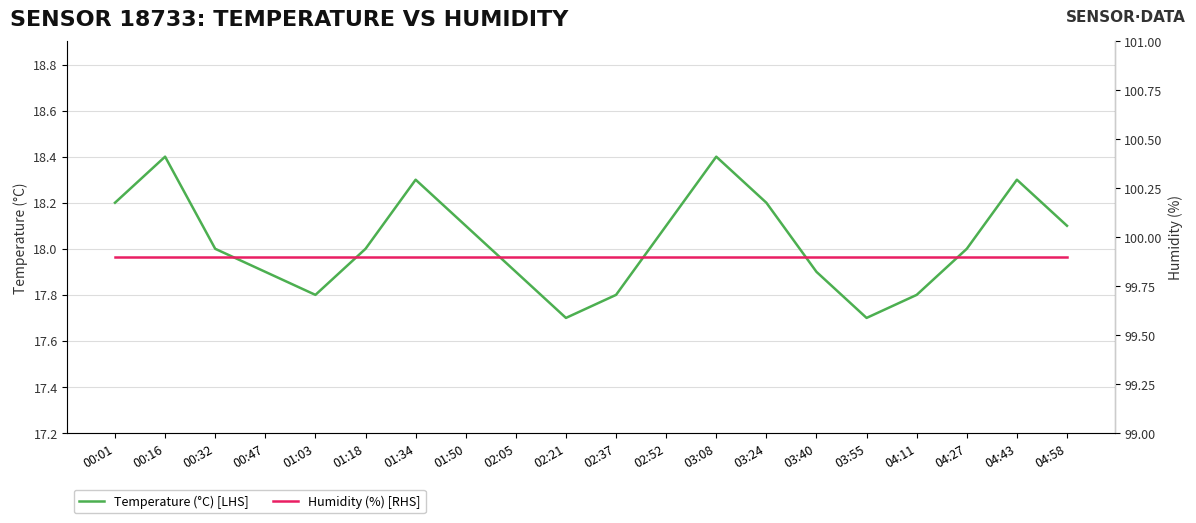

Reading left to right, extract all data points from this chart.

Temperature (°C) [LHS]: 18.2	18.4	18.0	17.9	17.8	18.0	18.3	18.1	17.9	17.7	17.8	18.1	18.4	18.2	17.9	17.7	17.8	18.0	18.3	18.1
Humidity (%) [RHS]: 99.9	99.9	99.9	99.9	99.9	99.9	99.9	99.9	99.9	99.9	99.9	99.9	99.9	99.9	99.9	99.9	99.9	99.9	99.9	99.9